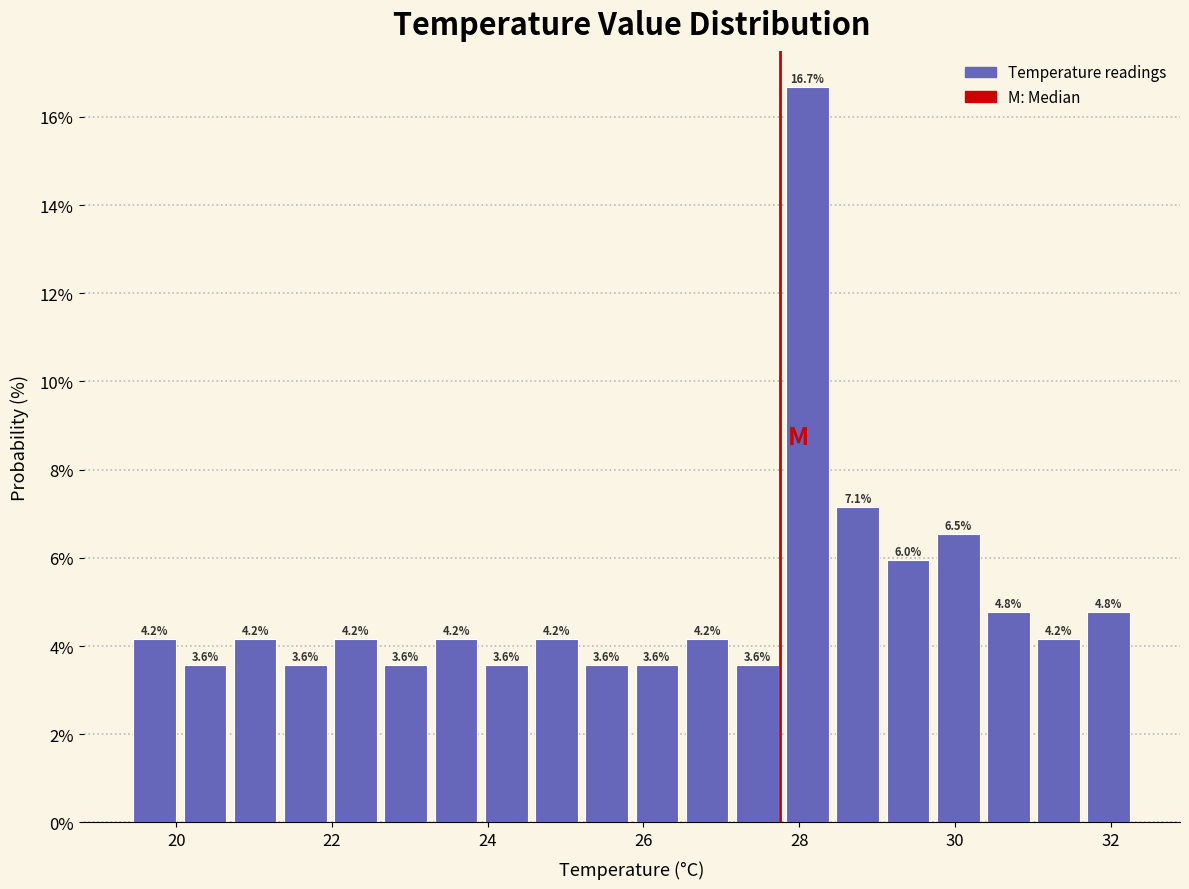

Around what value on the x-axis is the tallest bar? Give the approximate position of its centre, as read against the axis.

28.2